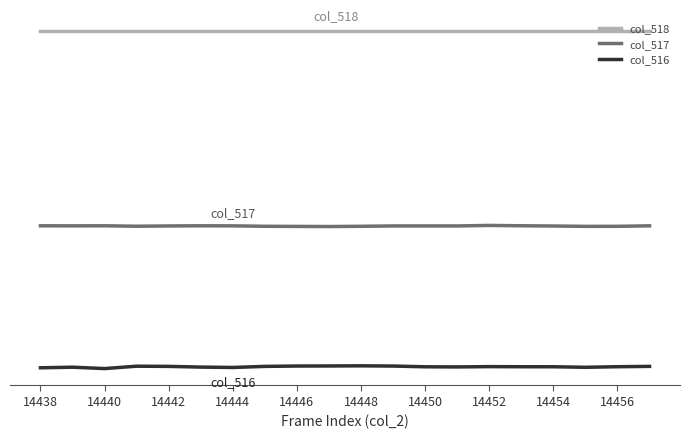

Reading left to right, list all the values displayed in this chart.

col_518: 65535	65535	65535	65535	65535	65535	65535	65535	65535	65535	65535	65535	65535	65535	65535	65535	65535	65535	65535	65535
col_517: 39165	39159	39167	39107	39146	39167	39158	39100	39082	39067	39098	39147	39147	39147	39215	39169	39138	39090	39097	39160
col_516: 19994	20073	19889	20209	20183	20088	20036	20182	20230	20240	20258	20228	20128	20109	20151	20135	20132	20061	20138	20185